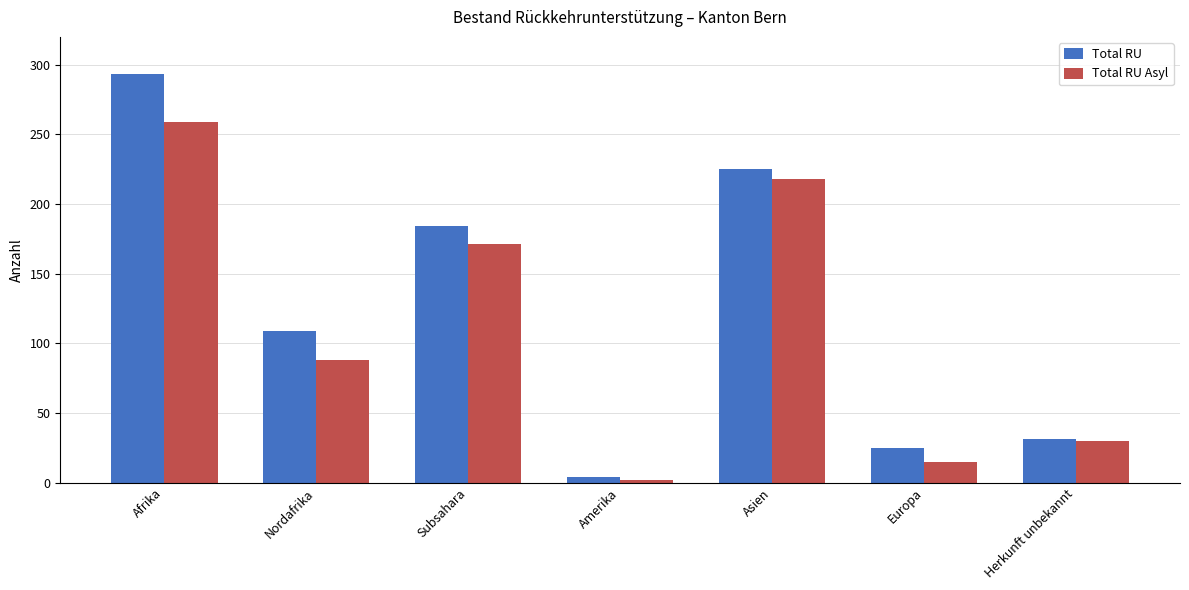

What is the total value across all series at Amerika?

6